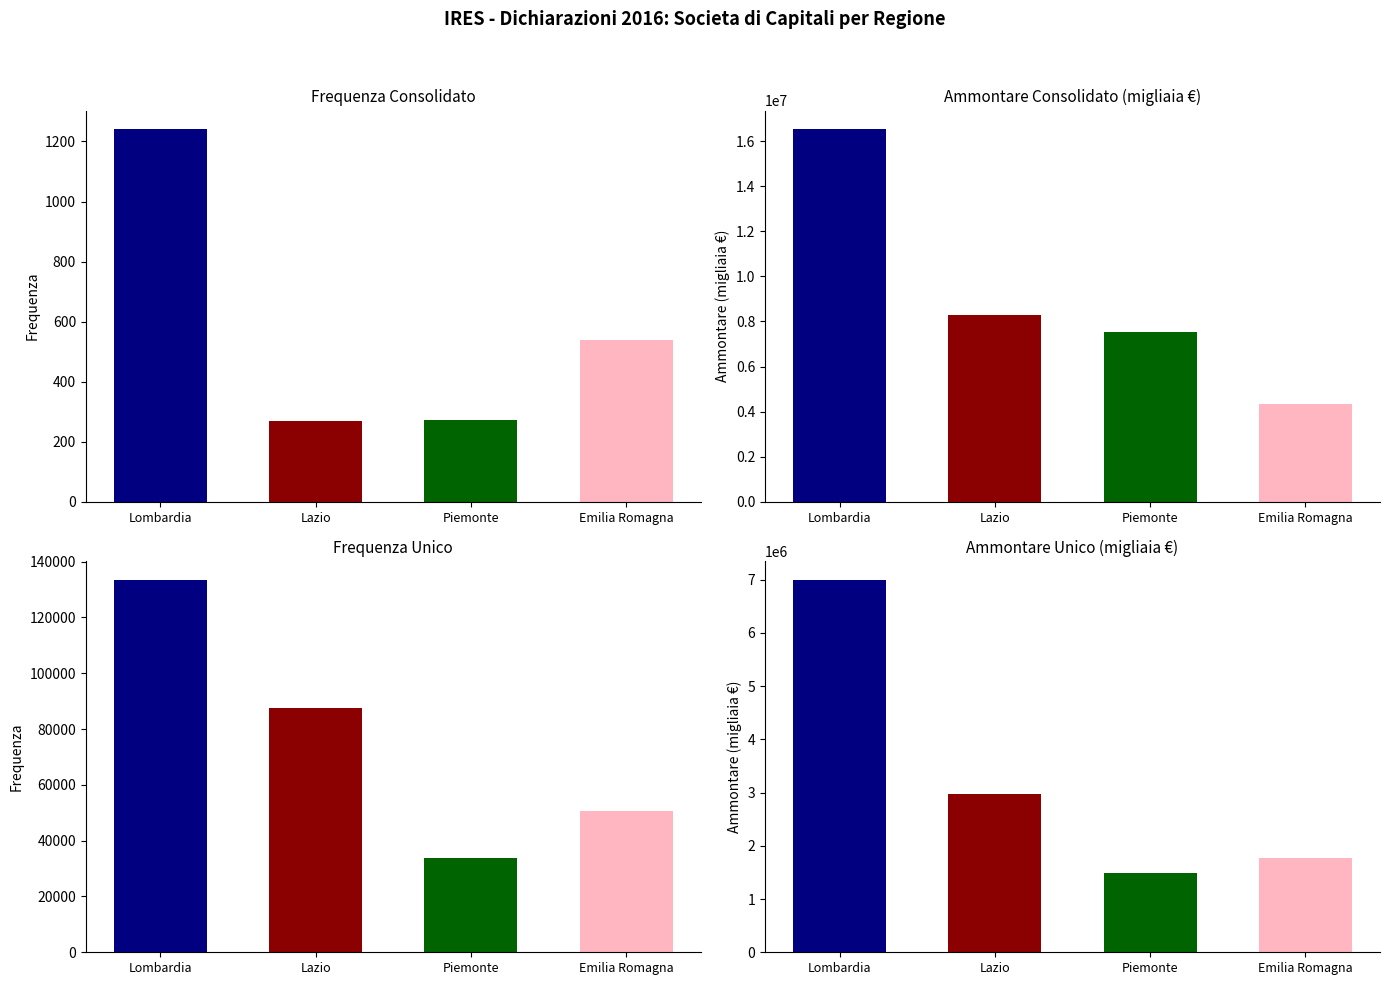

What is the label of the 17th bar from the right?

Lombardia